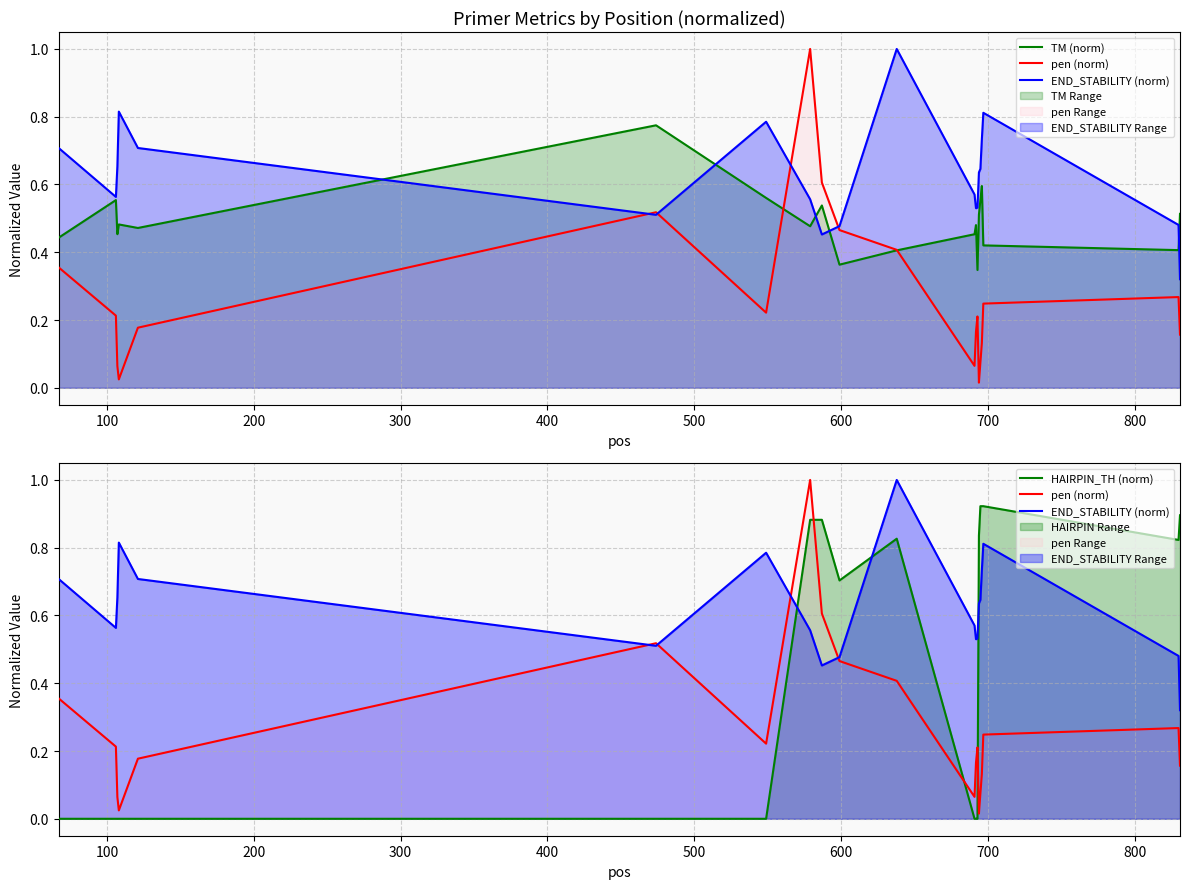

How many distinct data groups are displayed?

4